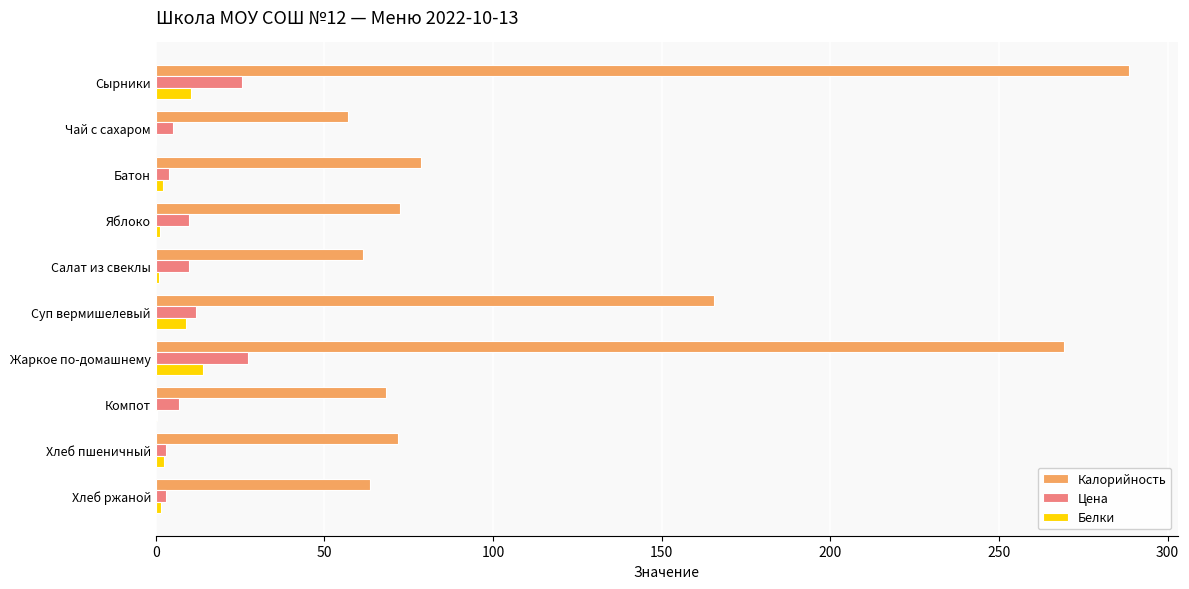

Where is Калорийность nearest to the value 172?

Суп вермишелевый